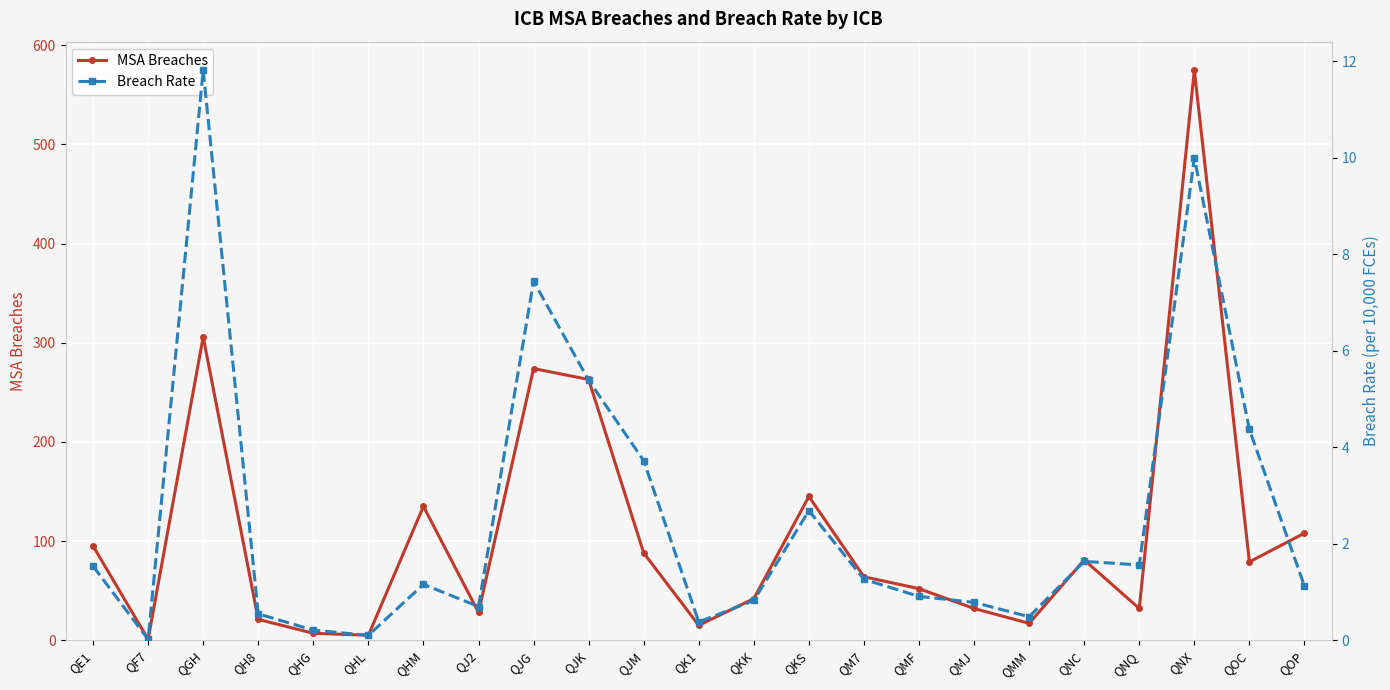

What is the lowest value of the MSA Breaches series?

1